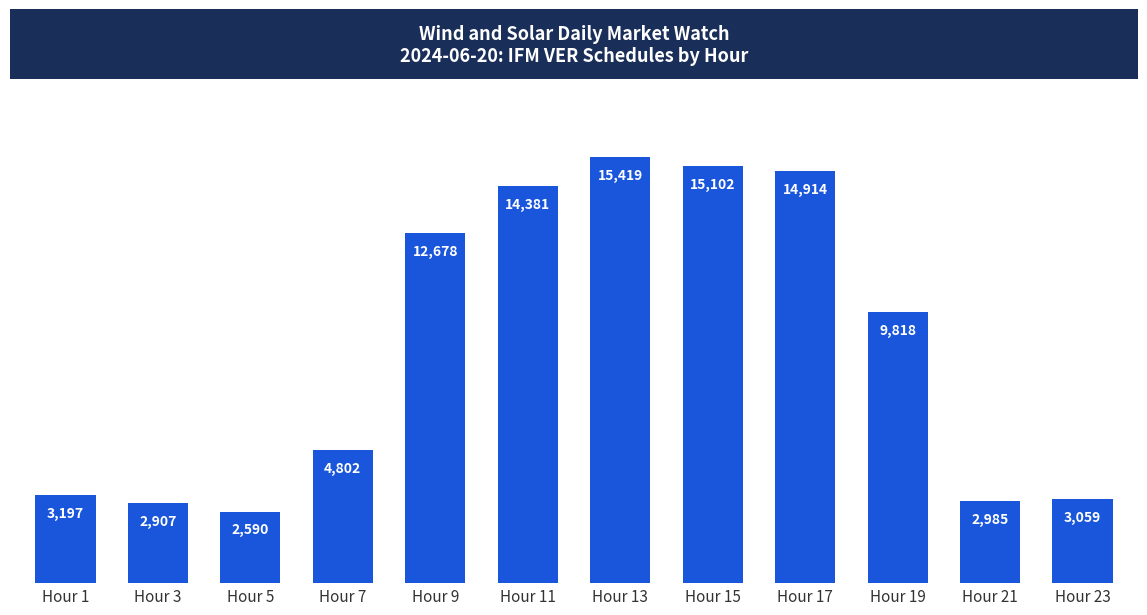

What is the value of the 11th bar from the left?

2984.9